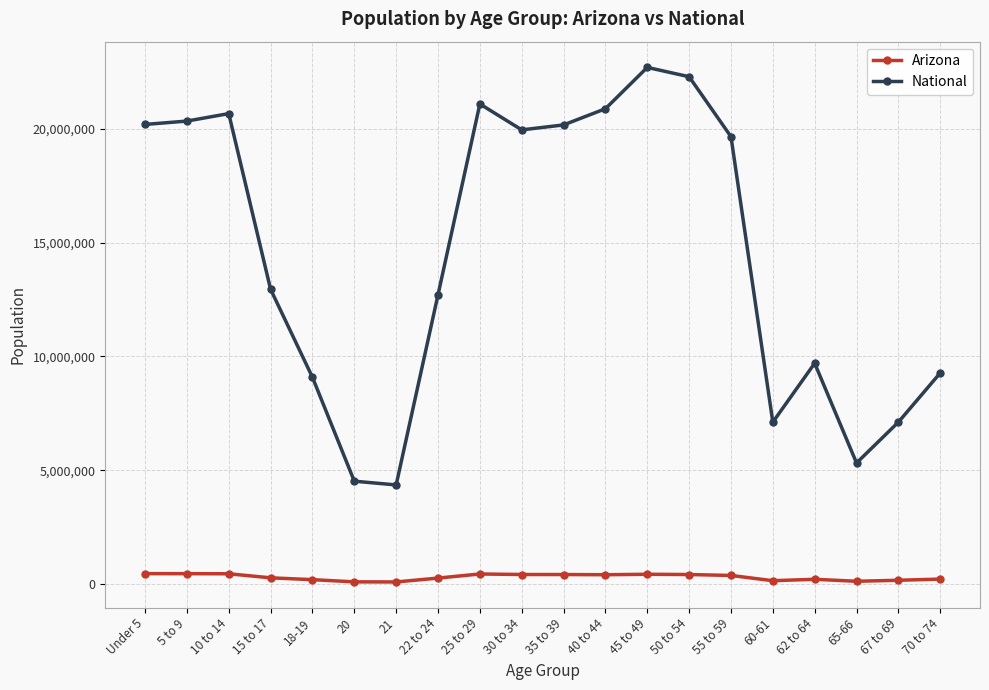

What is the average value of the Arizona series?

300404